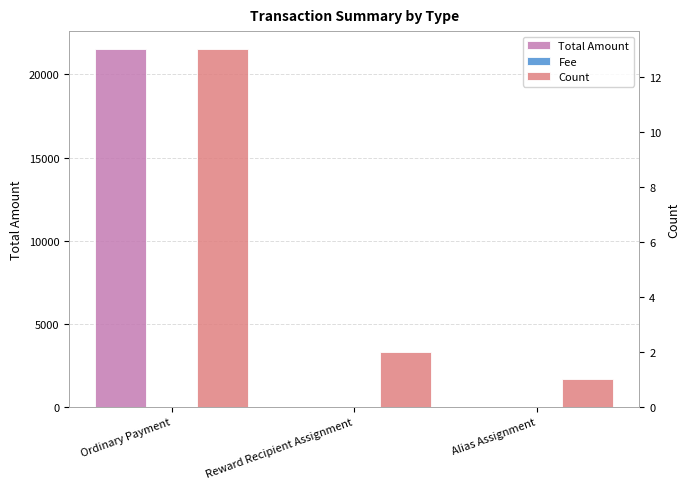

What is the value of the Fee bar at the 2nd from the left?

2.0